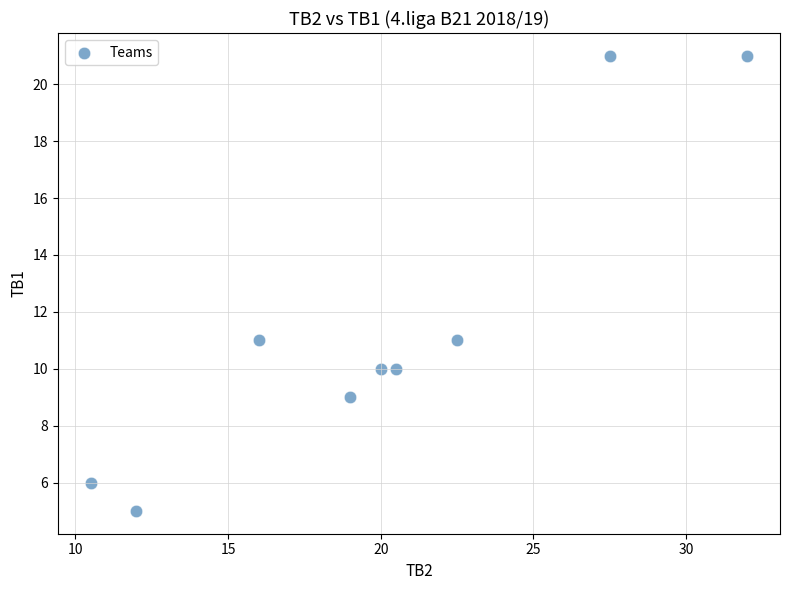

What is the average Y value?

12